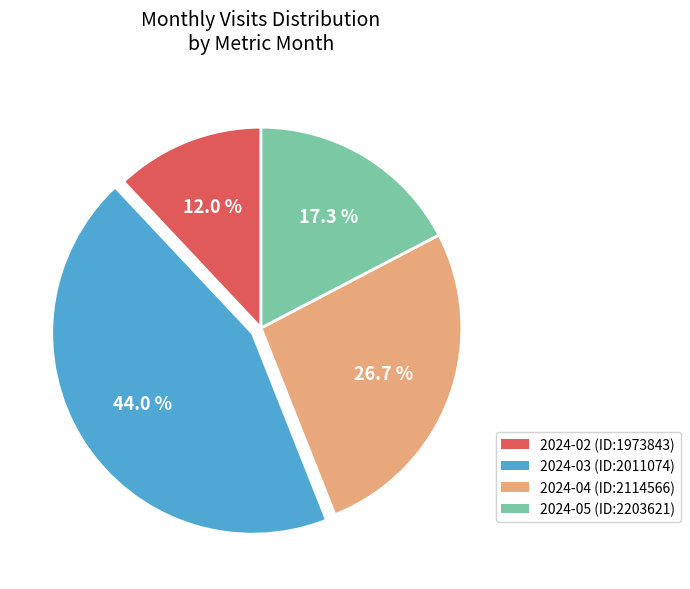

Does 2024-05 (ID:2203621) represent more than half of the total?

No